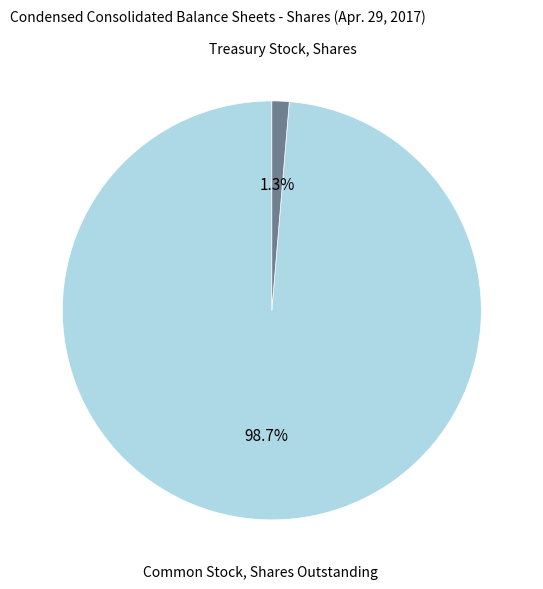

To the nearest percent, what is the difference between the largest and smallest slice percentages?

97%